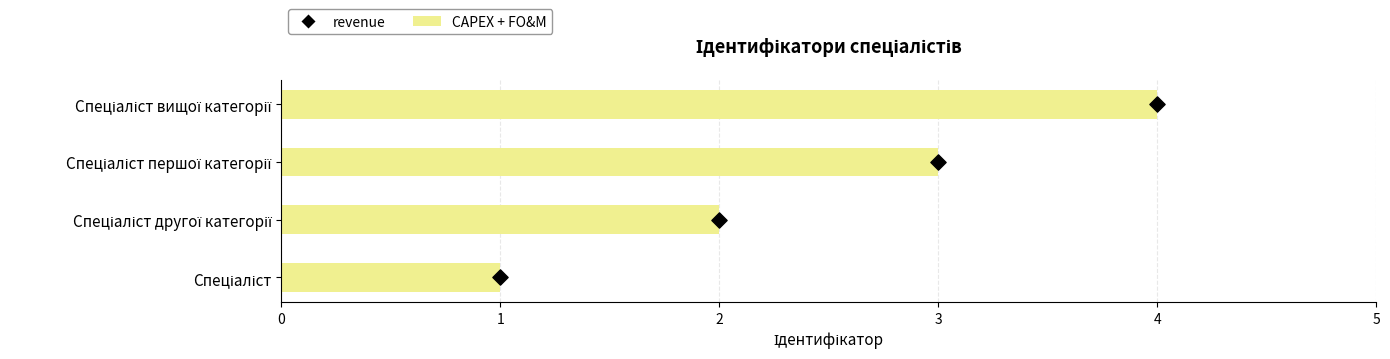

Which series has the widest spread of Y values?

CAPEX + FO&M